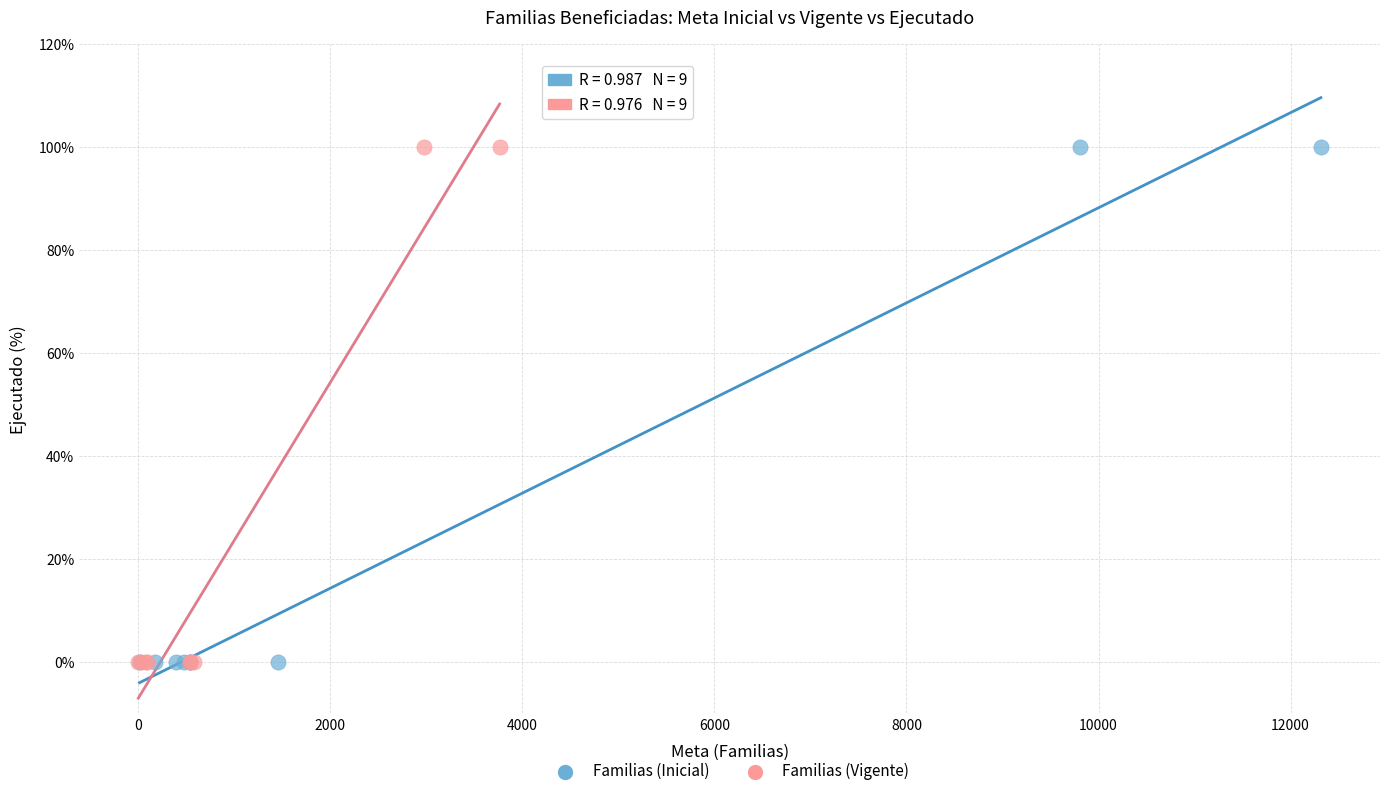

What are all the series names shown in the legend?

Familias (Inicial), Familias (Vigente)